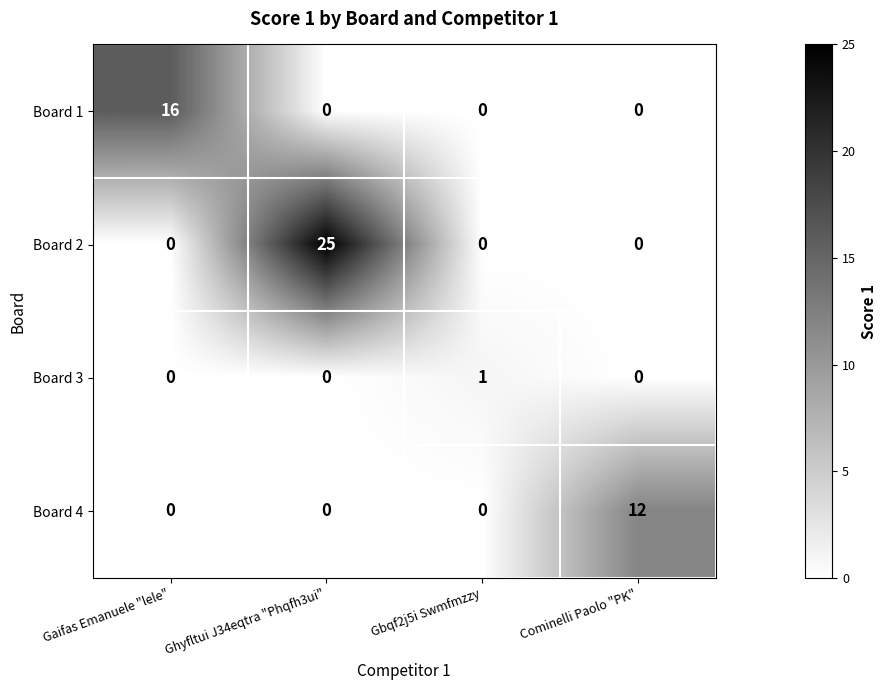

Reading right to left, what are all the values shown in this chart?

Board 1: 0	0	0	16
Board 2: 0	0	25	0
Board 3: 0	1	0	0
Board 4: 12	0	0	0